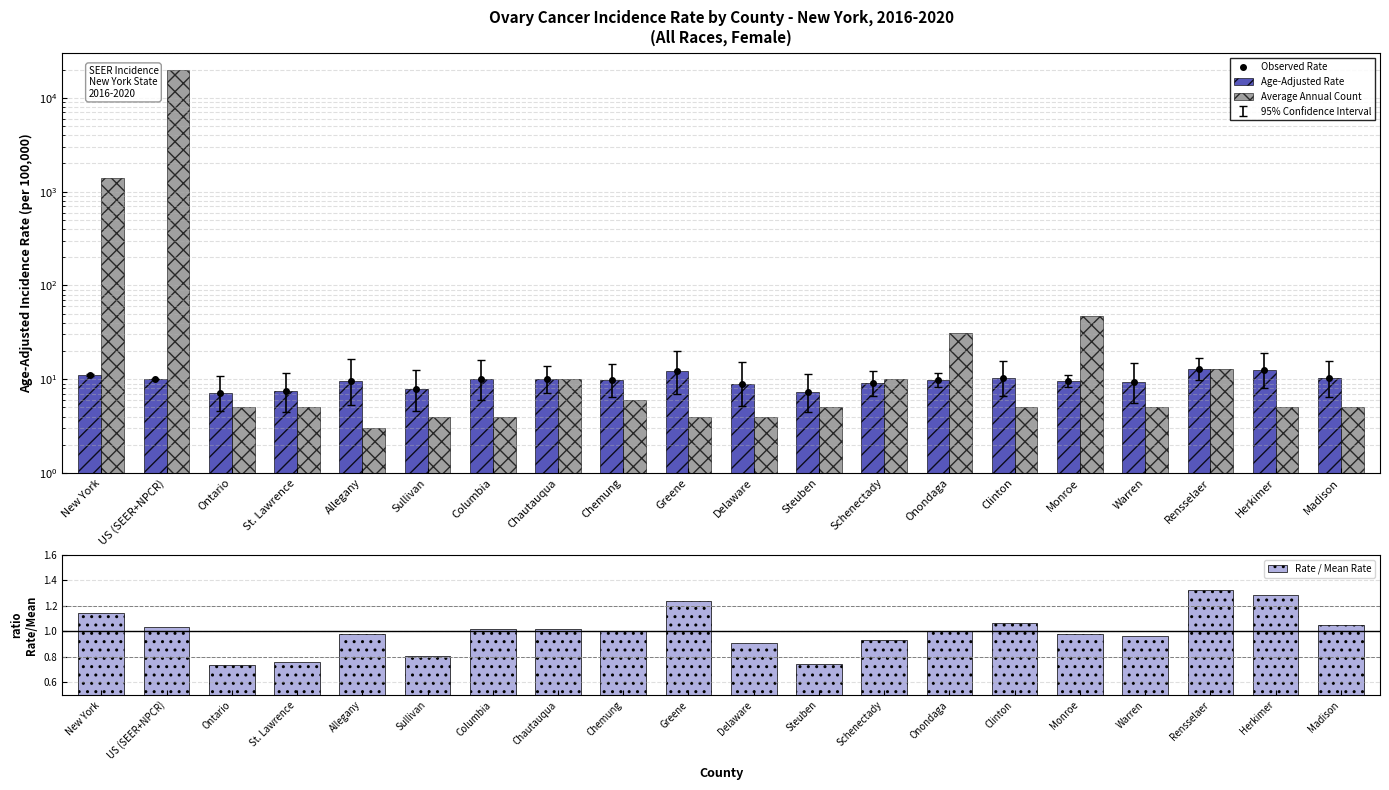

How many categories are shown in the chart?

20